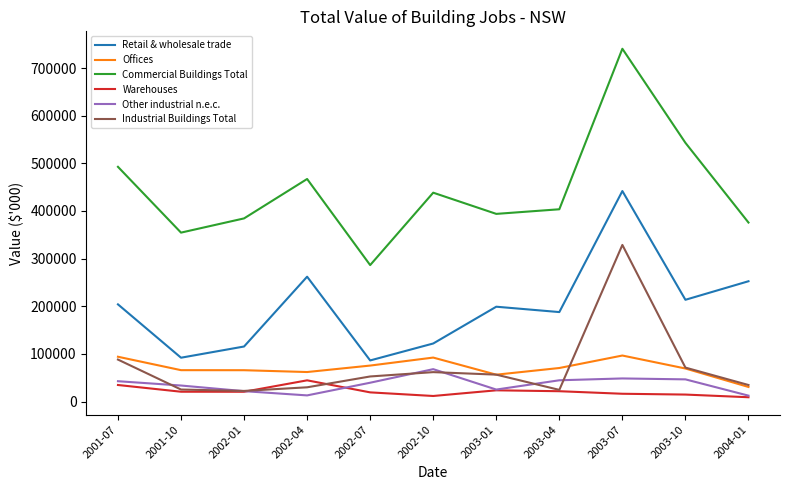

At which category is the sum across all series the highest?

2003-07